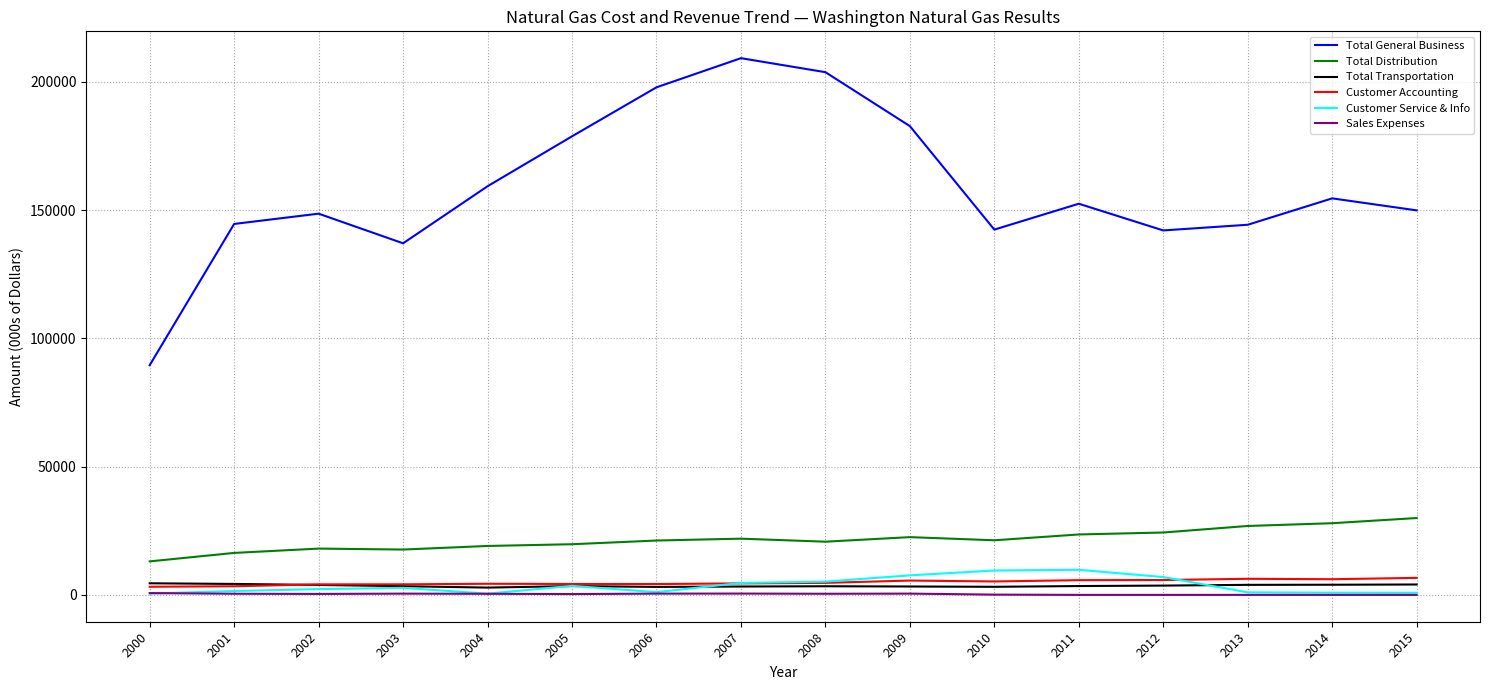

What is the maximum value shown in the chart?

209186